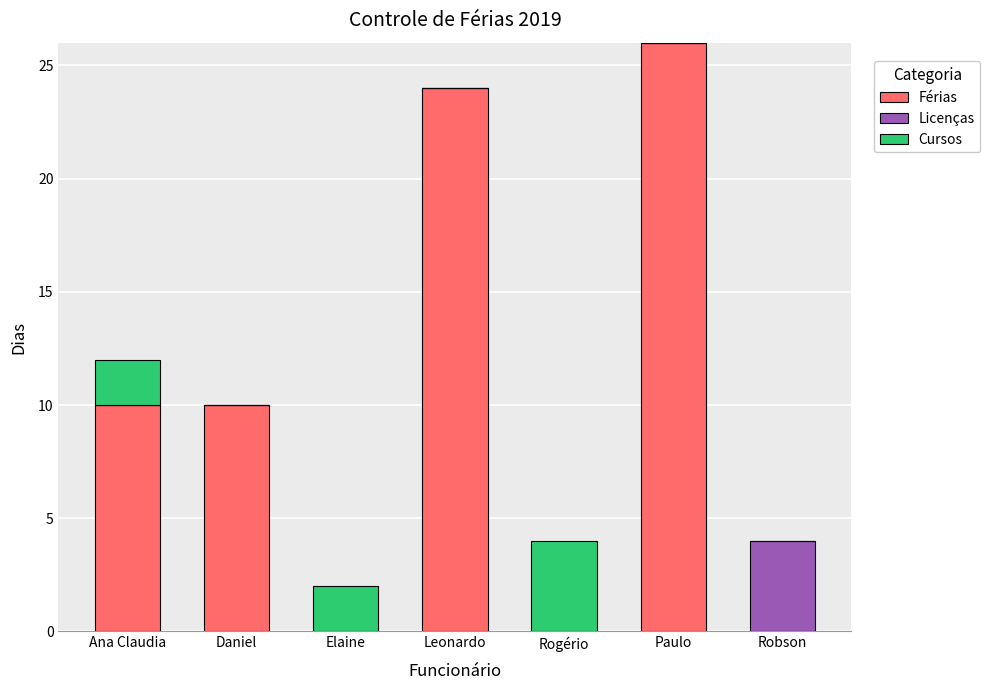

What is the sum of the Férias values at Rogério and Leonardo?

24